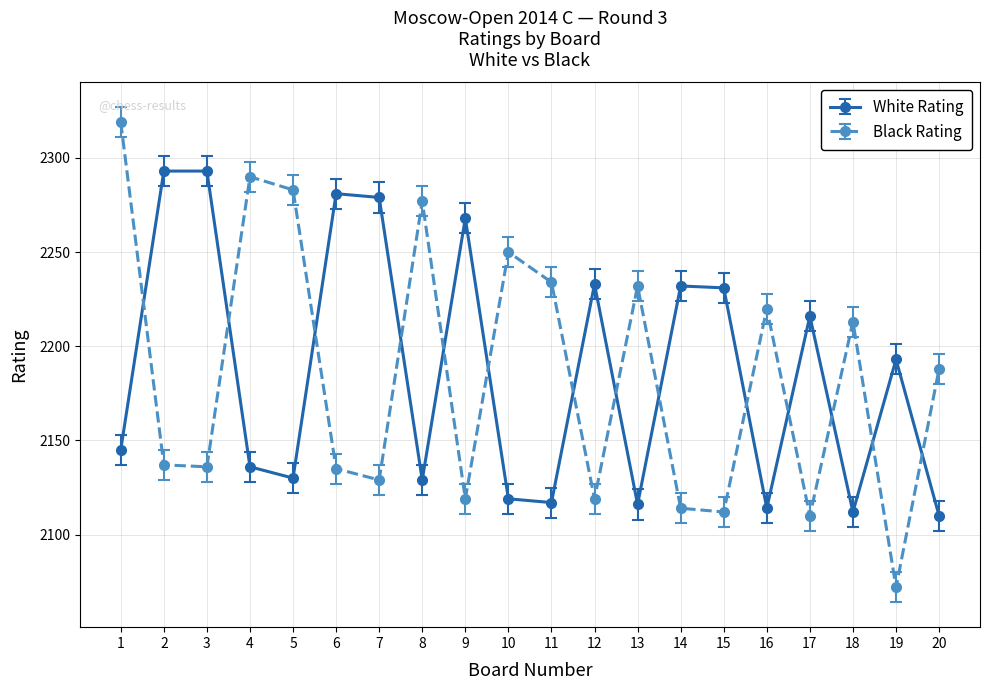

Which label corresponds to the smallest value in the chart?

19